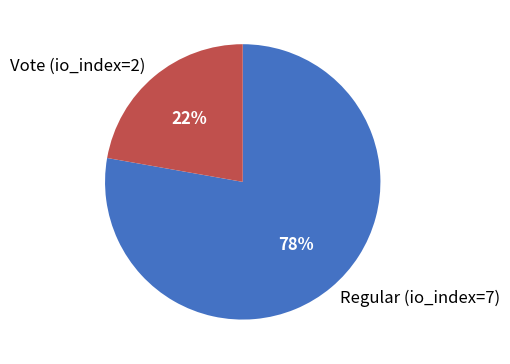

The Regular (io_index=7) slice represents 68% of the pie. True or false?

False